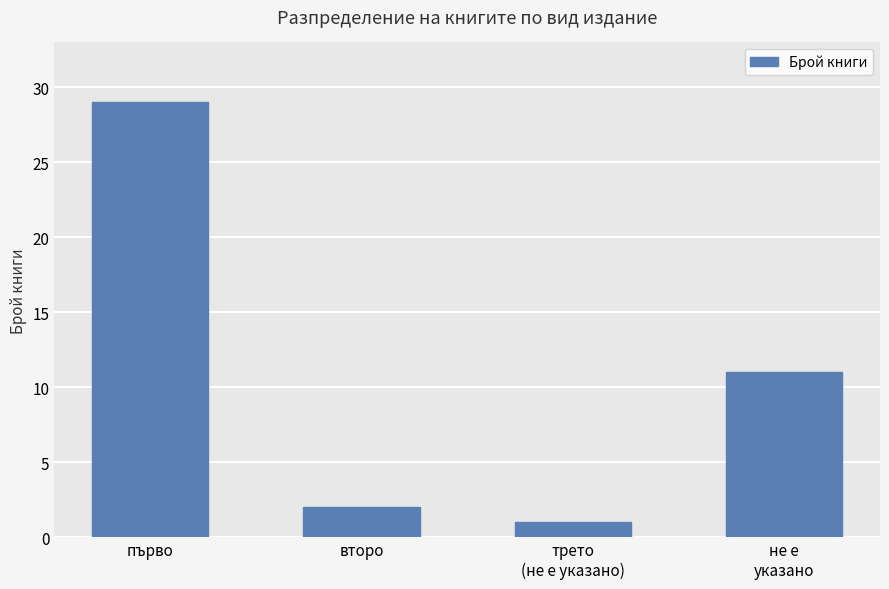

Count the number of data series in this chart.

1